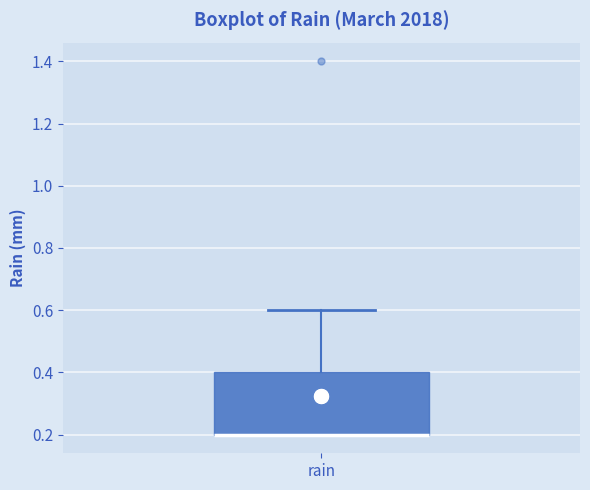

Transcribe this box plot: give where the median line is, the range the box spans, and where the two whiskers end, as read against the y-axis. The values are not printed on the chart, so give them approximately, as read against the axis.

median 0.2 (drawn on the box's lower edge), box 0.2 to 0.4, whiskers 0.2 to 0.6